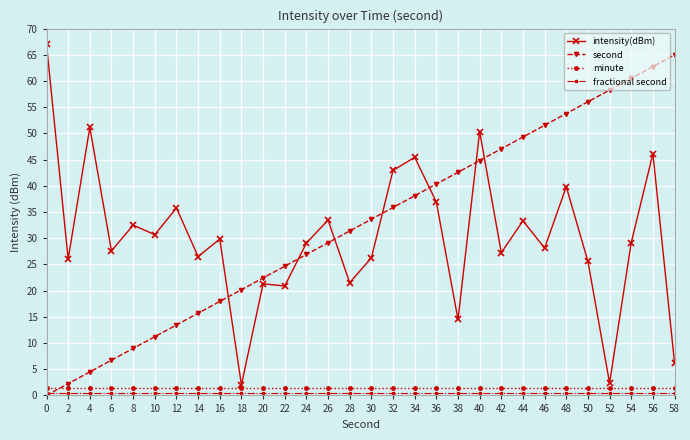

Between which two adjacent categories do intensity(dBm) and second first intersect?

16 and 18